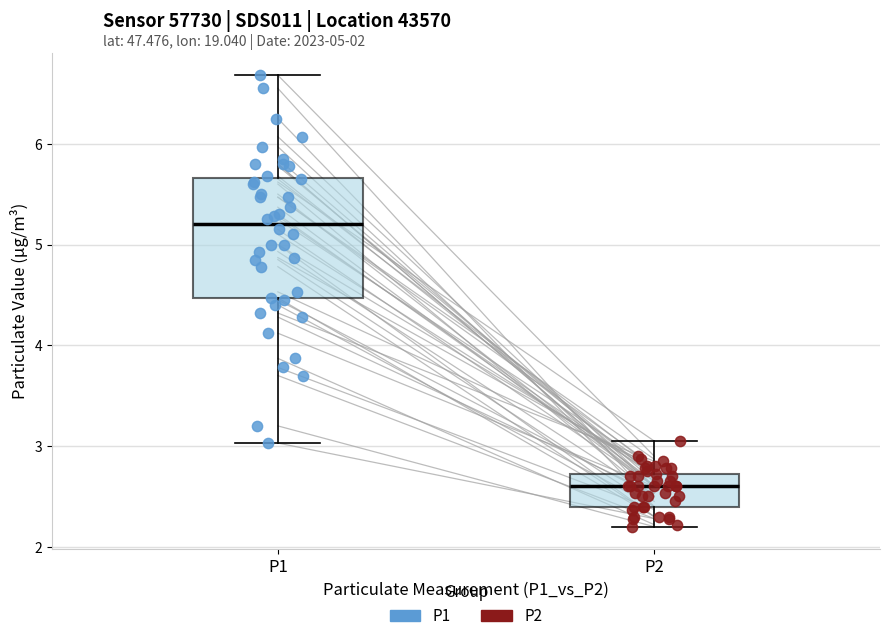

Which box's median line is the highest?

P1